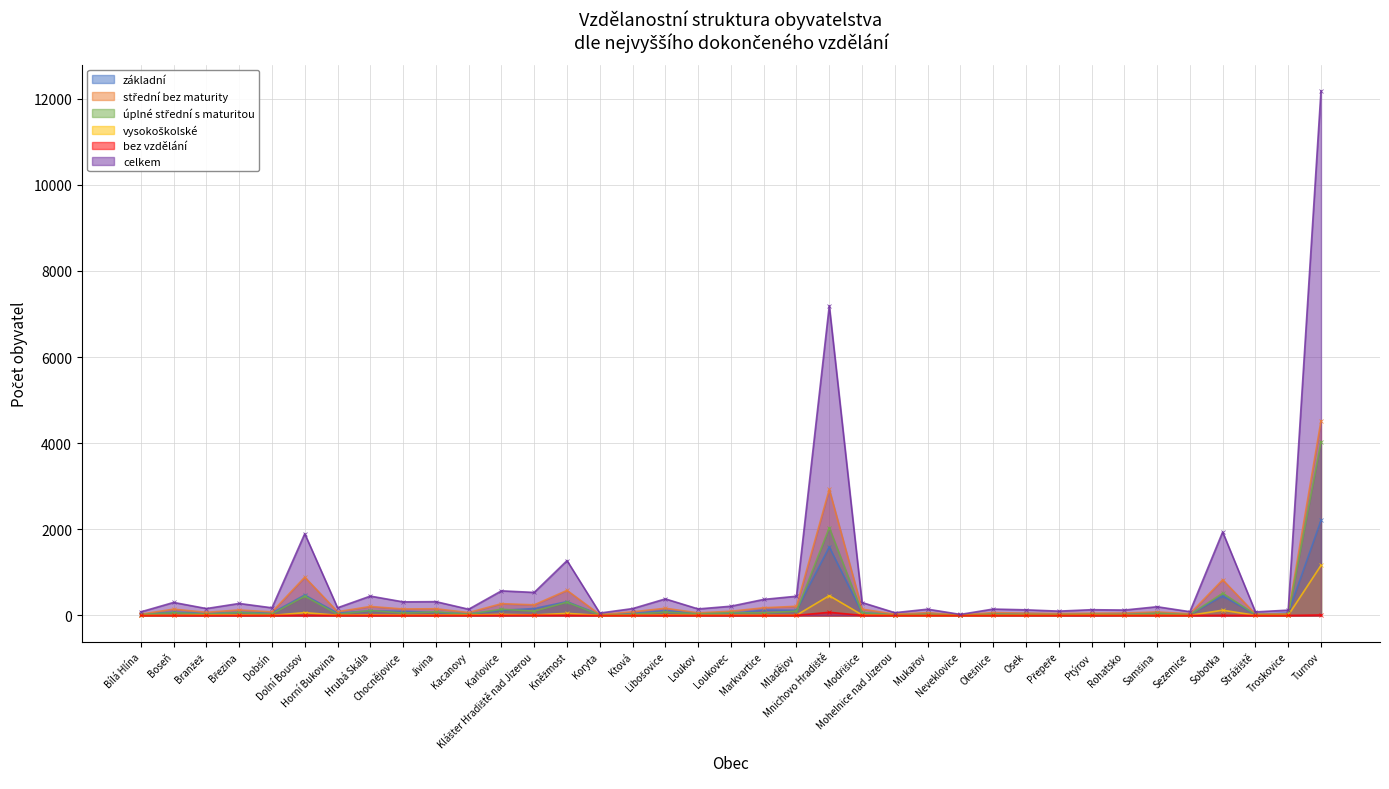

How many values in the úplné střední s maturitou series are below 38?

18